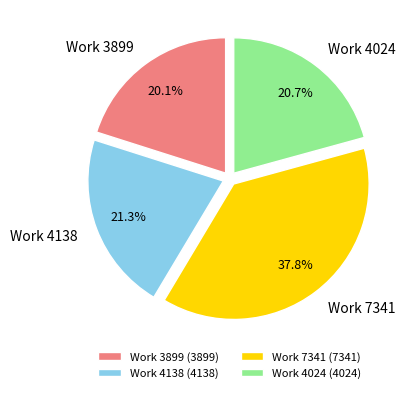

Which has a higher value, Work 4024 or Work 4138?

Work 4138